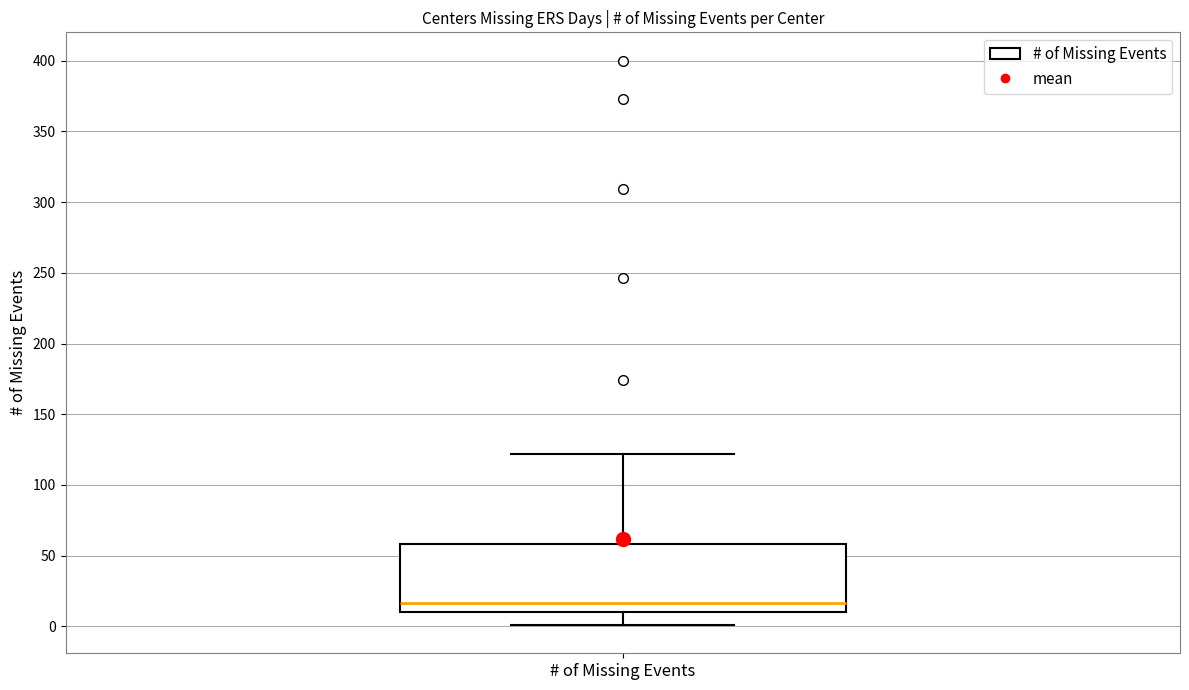

Transcribe this box plot: give where the median line is, the range the box spans, and where the two whiskers end, as read against the y-axis. The values are not printed on the chart, so give them approximately, as read against the axis.

median 15, box 10 to 60, whiskers 0 to 120